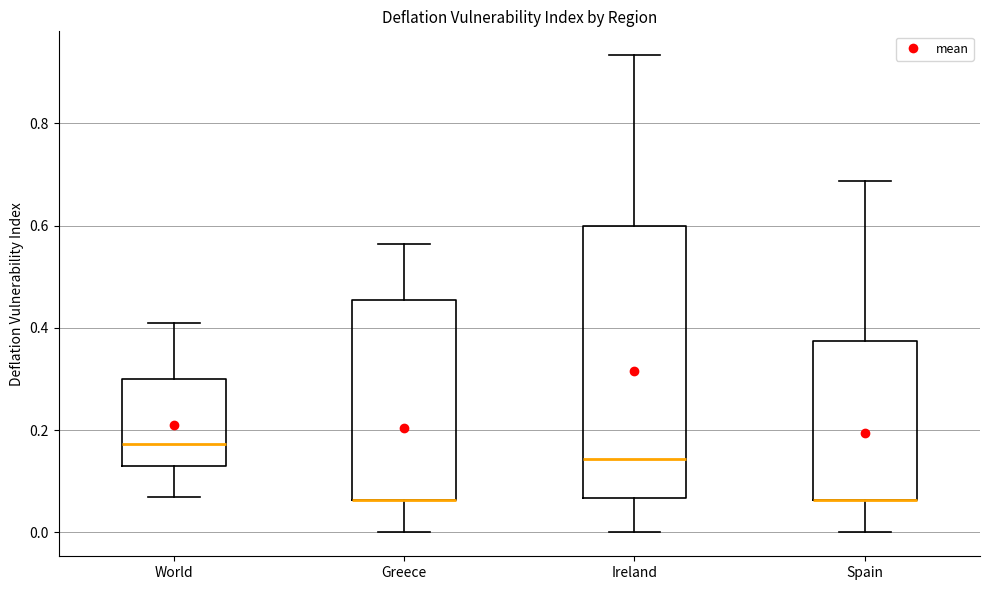

Where is the upper edge of the box for Spain on the y-axis? The values are not printed on the chart, so give them approximately, as read against the axis.

0.38